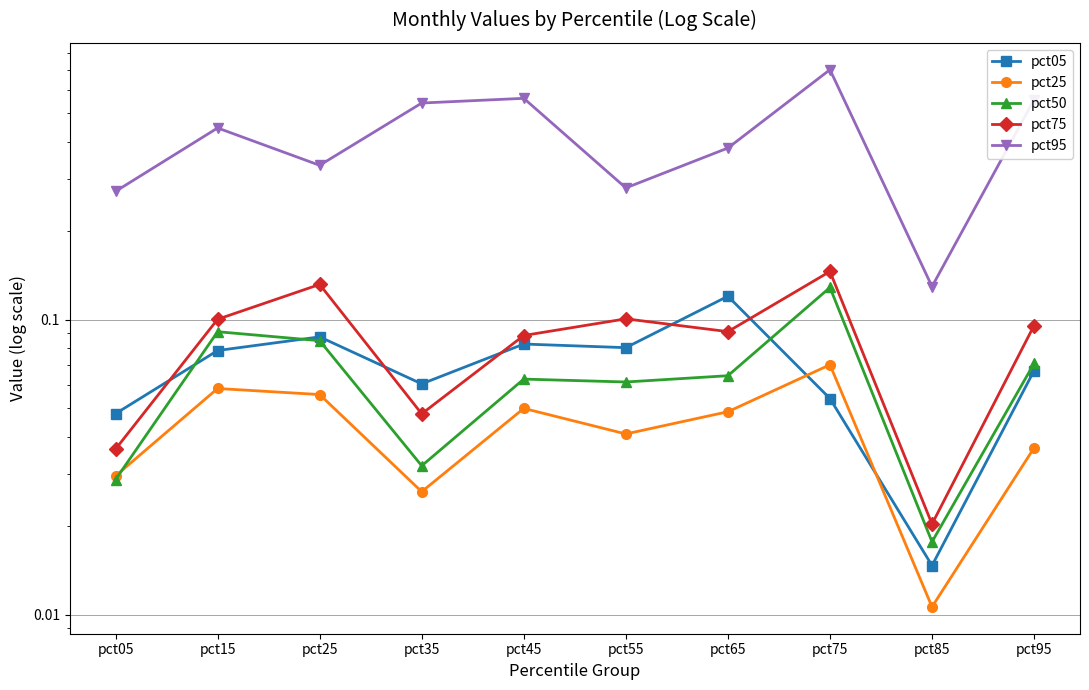

Is it true that pct75 equals 0.1 at pct45?

False